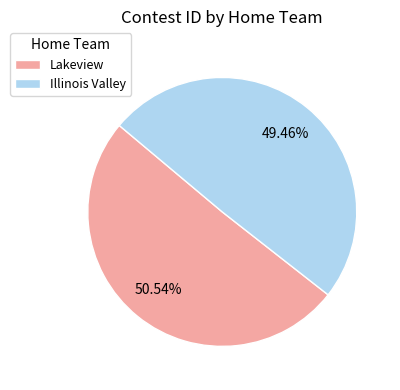

Which has a higher value, Illinois Valley or Lakeview?

Lakeview